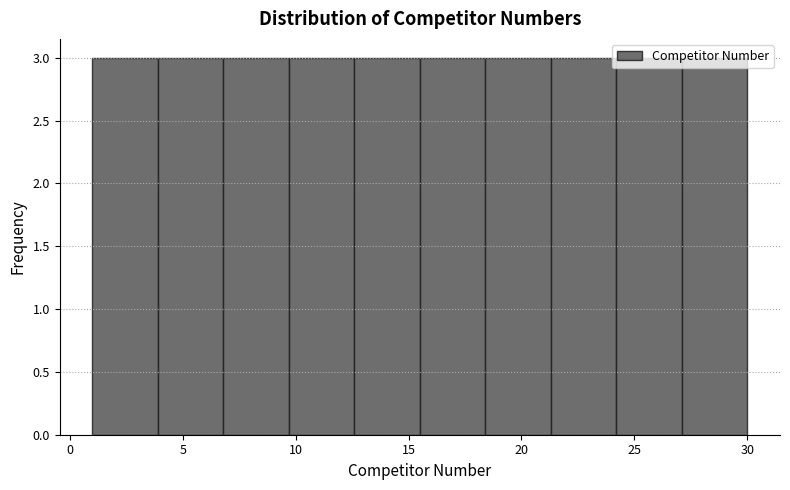

Reading left to right, transcribe this chart: for each bar, give the range it covers on the x-axis and its height. Neither the bar edges nor the heights are printed on the chart, so give them approximately, as read against the axes.

1.0 to 3.9: 3
3.9 to 6.8: 3
6.8 to 9.7: 3
9.7 to 12.6: 3
12.6 to 15.5: 3
15.5 to 18.4: 3
18.4 to 21.3: 3
21.3 to 24.2: 3
24.2 to 27.1: 3
27.1 to 30.0: 3